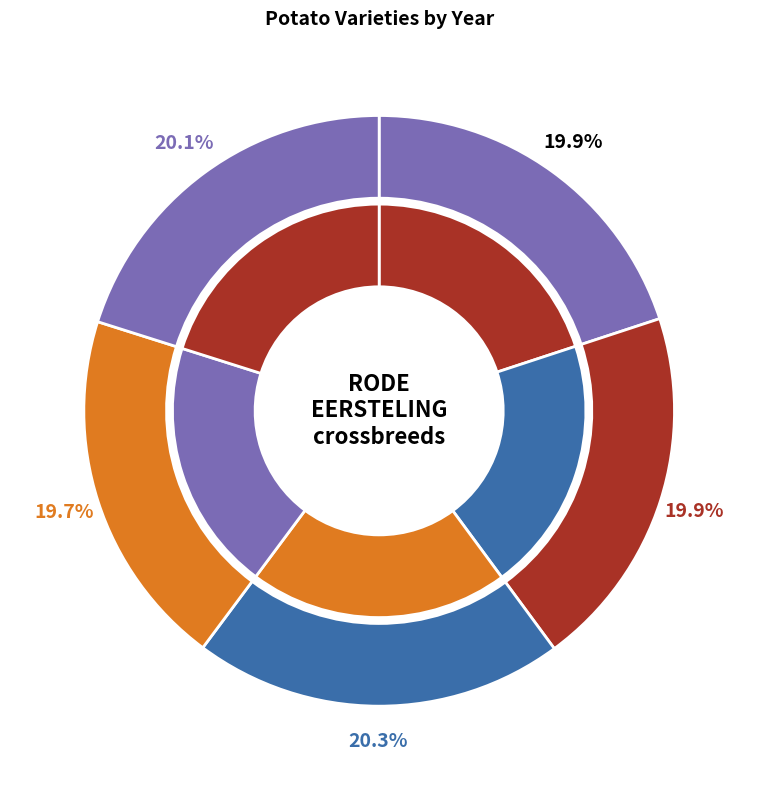

Does IDITA RED account for over 50% of the chart?

No